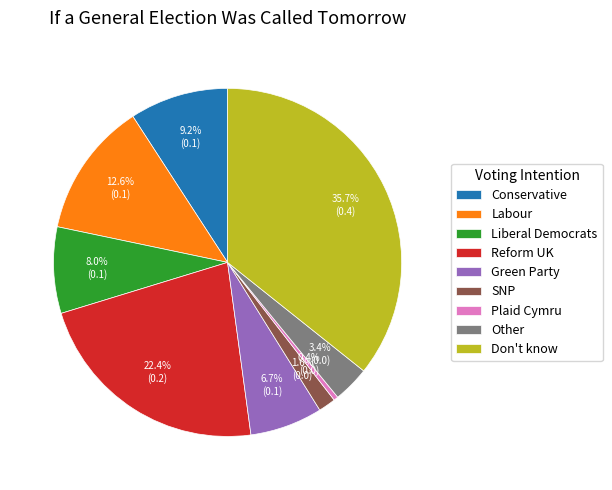

To the nearest percent, what is the difference between the SNP and Conservative slice percentages?

8%